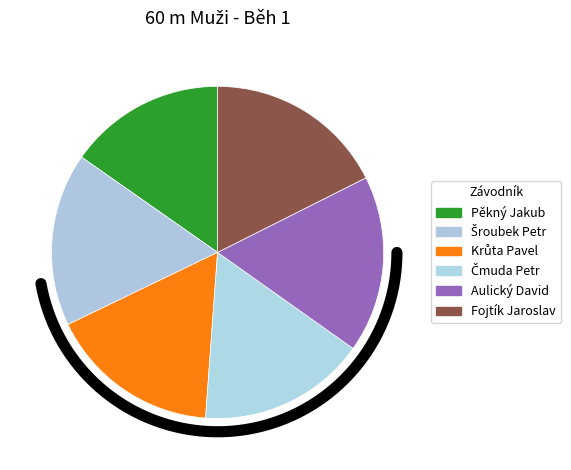

To the nearest percent, what portion does Aulický David represent?

17%